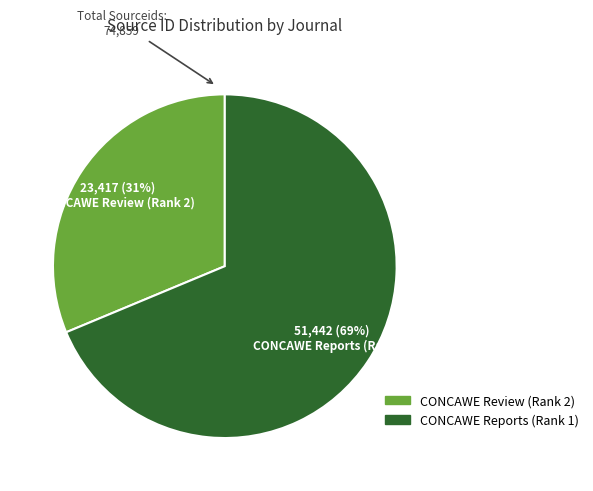

True or false: CONCAWE Review (Rank 2) accounts for 41% of the total.

False